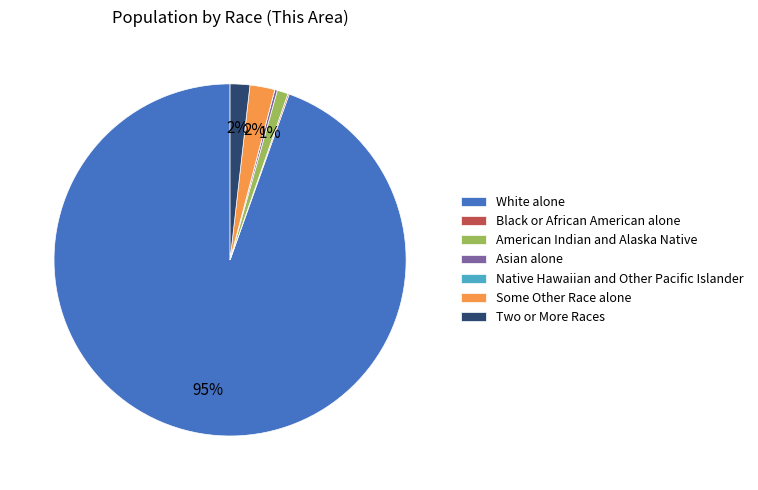

The White alone slice represents 95% of the pie. True or false?

True